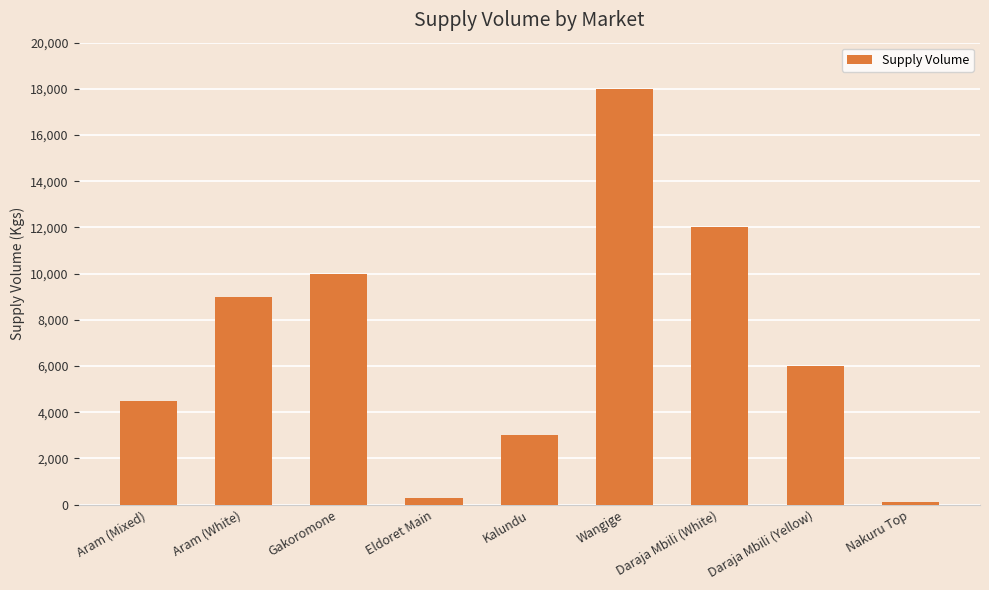

Where is the data nearest to the value 9045?

Aram (White)